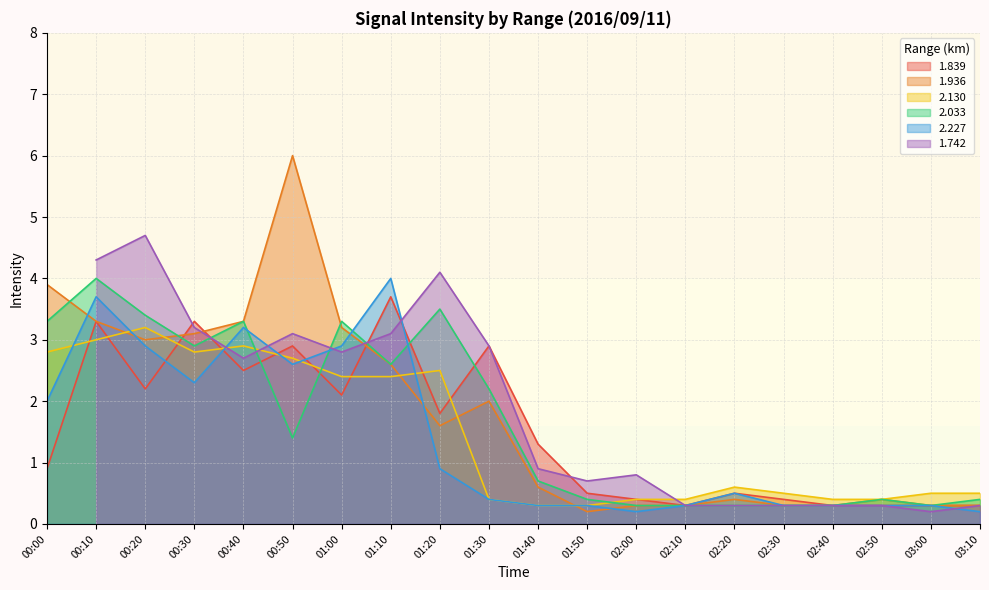

The value of 2.033 at 01:00 is 1.1. True or false?

False